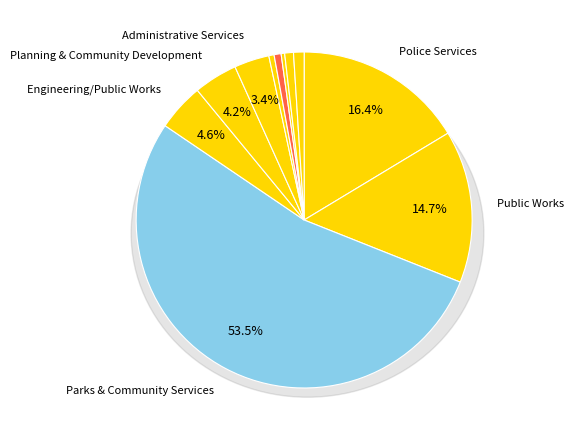

Which slice represents more than half of the pie?

Parks & Community Services